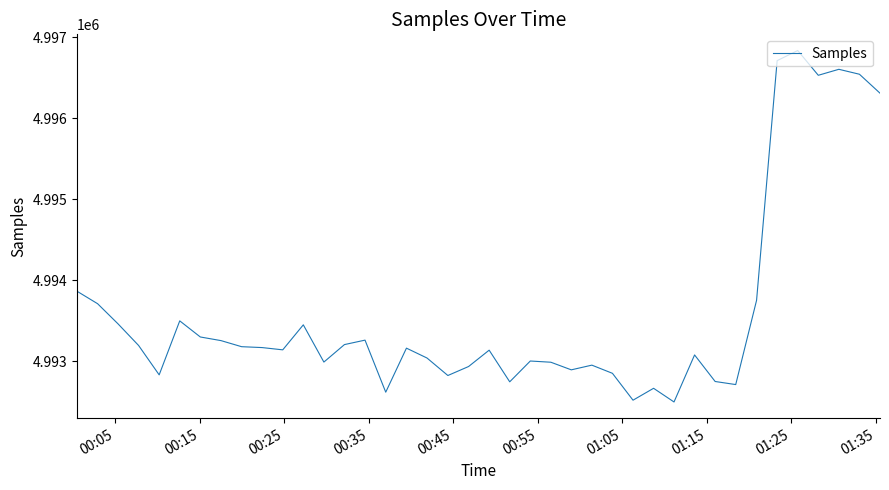

What is the difference between the maximum and minimum values?

4342